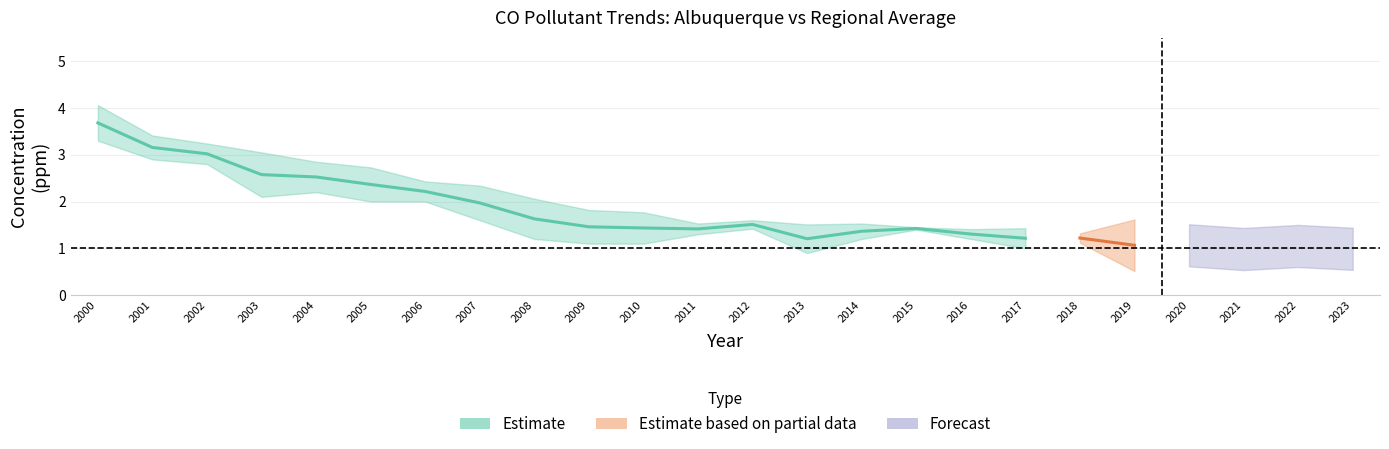

True or false: Albuquerque has a value of 2.8 at 2003.

False